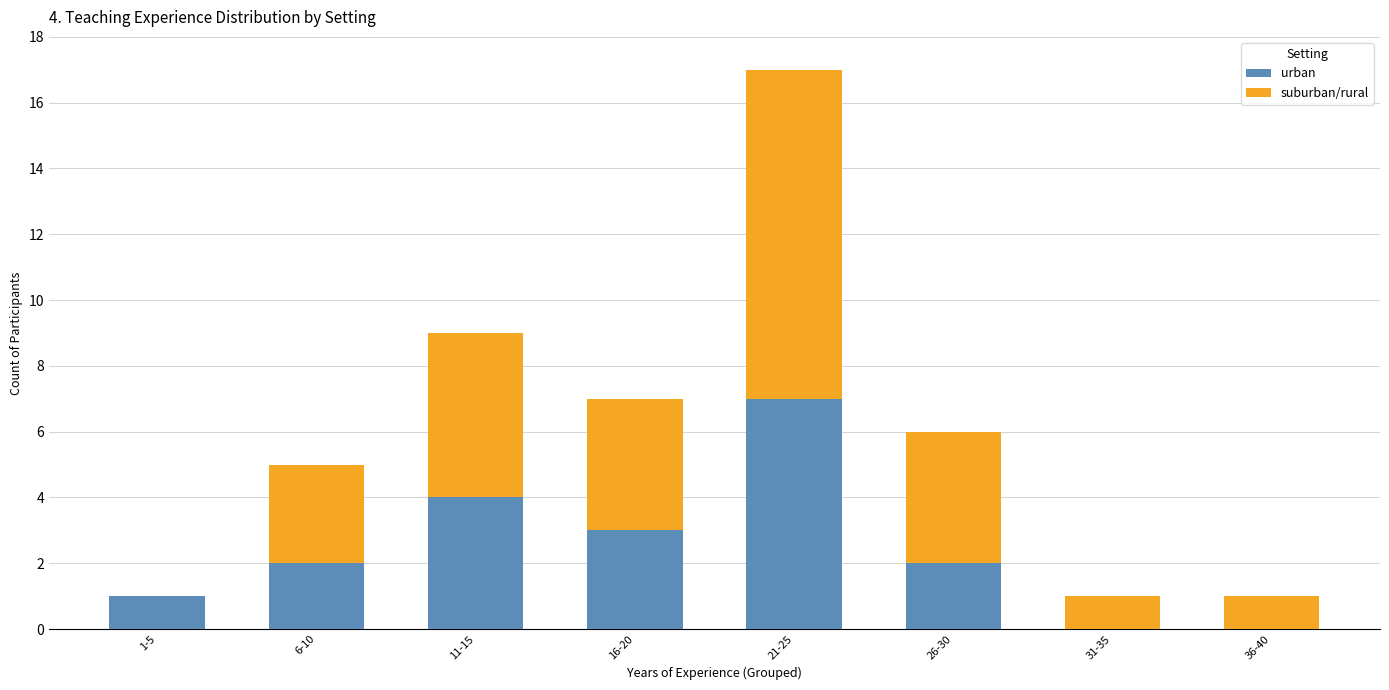

What is the maximum value for urban?

7